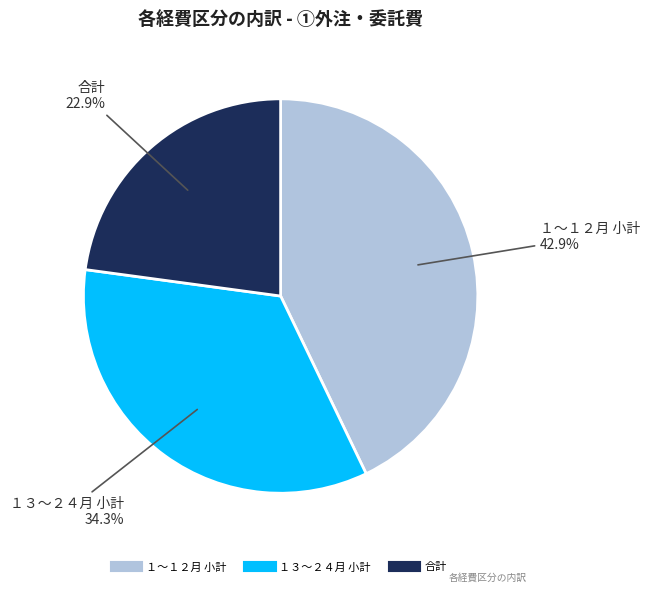

To the nearest percent, what percentage of the pie is １～１２月 小計?

43%